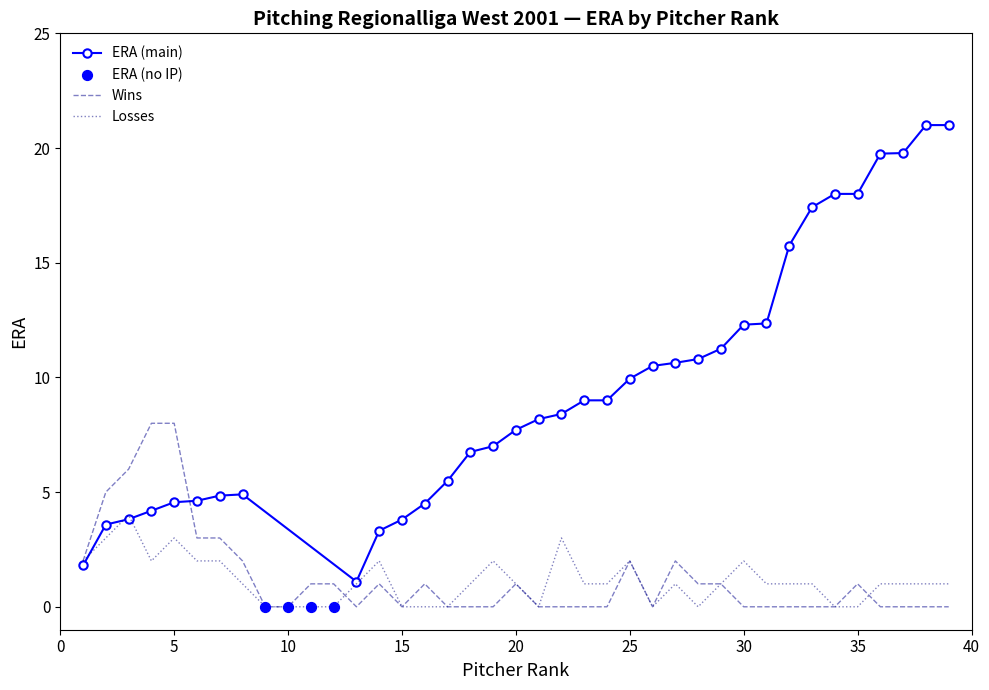

What is the change in value from 21 to 31?

+4.2